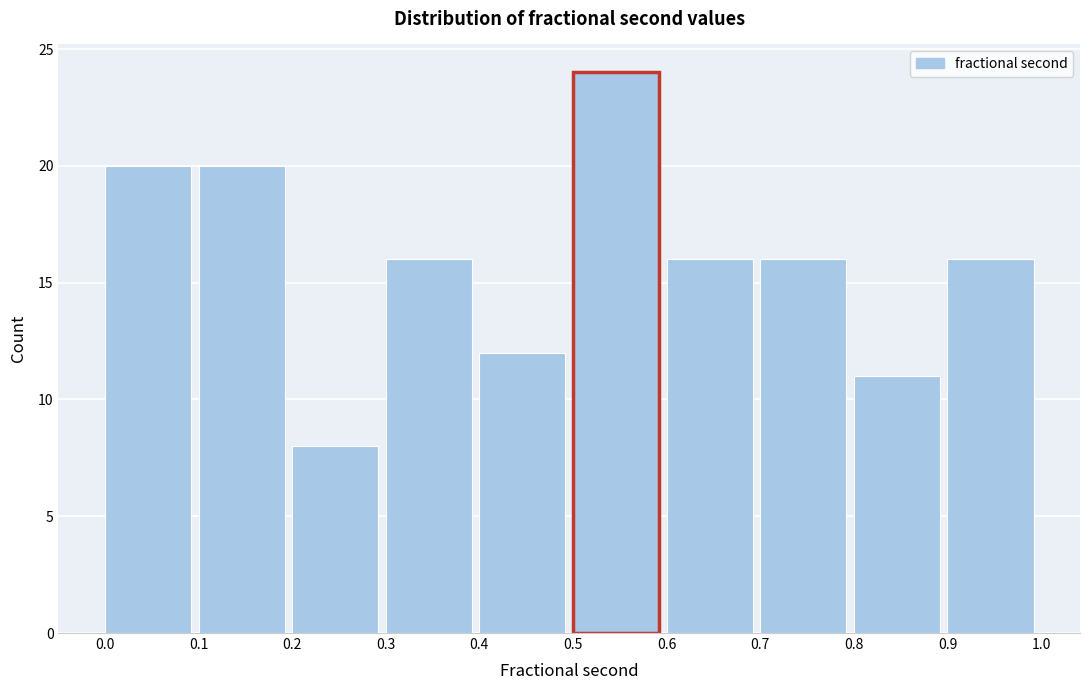

What is the height of the bar covering 0.8 to 0.9 on the x-axis? The values are not printed on the chart, so give them approximately, as read against the axis.

11